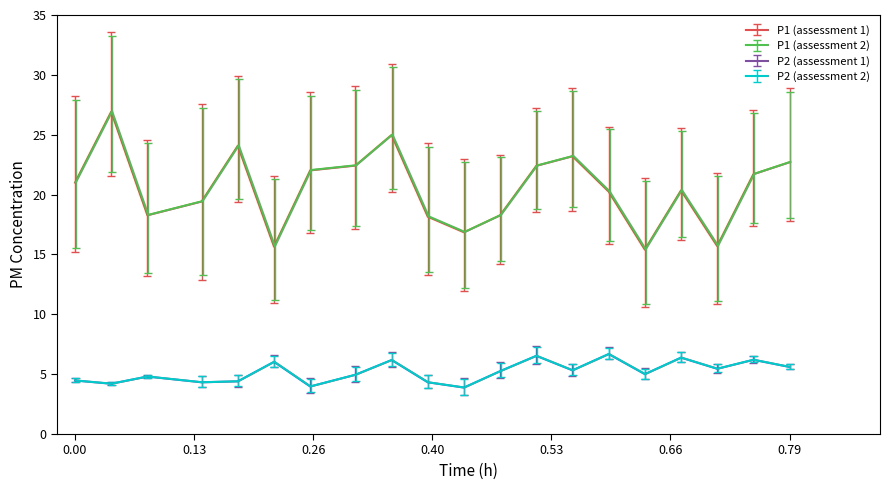

How many values in the P1 series exceed 21?

9